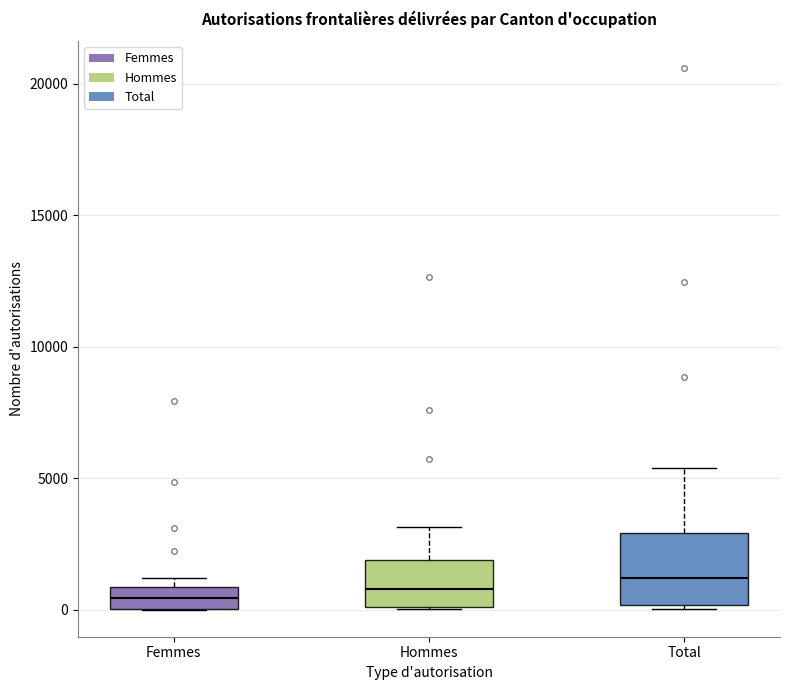

Reading left to right, transcribe this box plot: for each box, give where its median line is, the range the box spans, and where its two whiskers end, as read against the y-axis. The values are not printed on the chart, so give them approximately, as read against the axis.

Femmes: median 500, box 0 to 1000, whiskers 0 to 1000 (just above the box's upper edge)
Hommes: median 1000, box 0 to 2000, whiskers 0 to 3000
Total: median 1000, box 0 to 3000, whiskers 0 to 5500